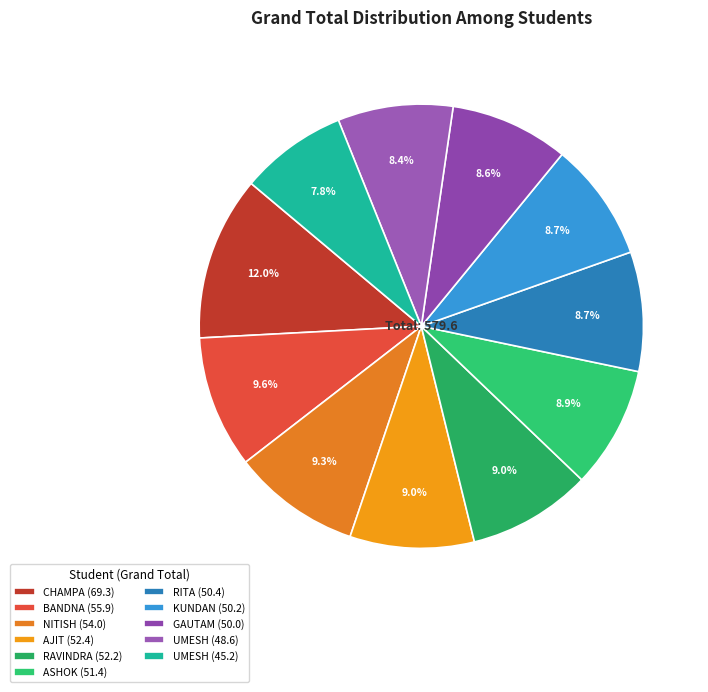

Does any single category account for the majority?

No